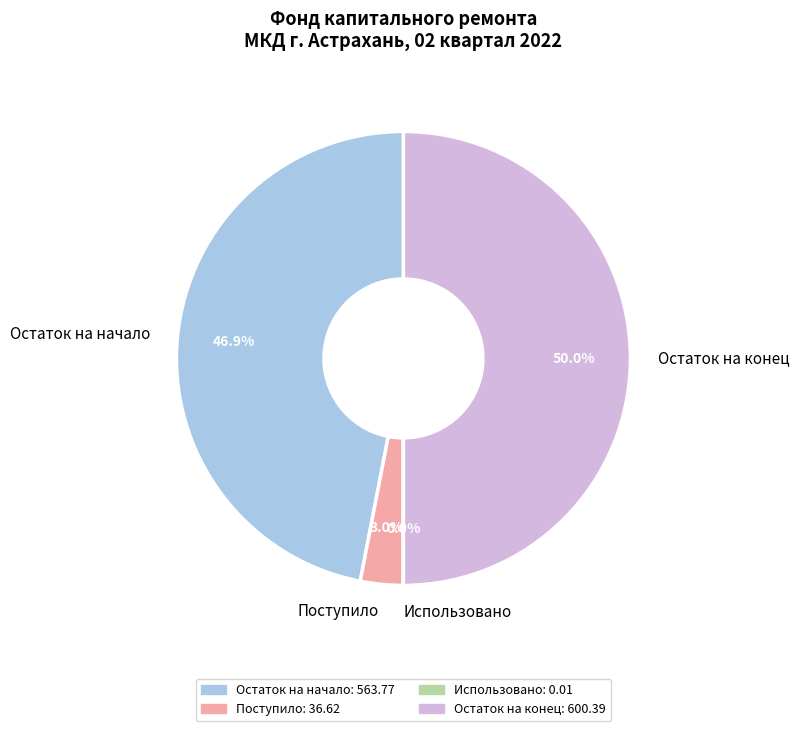

Which category has the biggest portion of the pie?

Остаток на конец